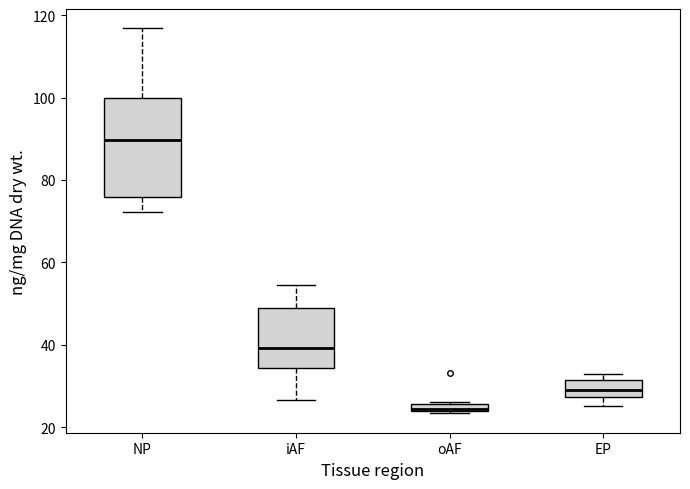

Where does the upper whisker of the box for iAF end on the y-axis? The values are not printed on the chart, so give them approximately, as read against the axis.

54